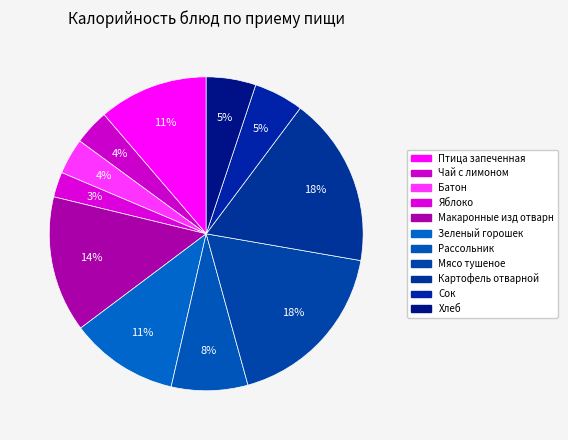

How many segments does this pie chart have?

11